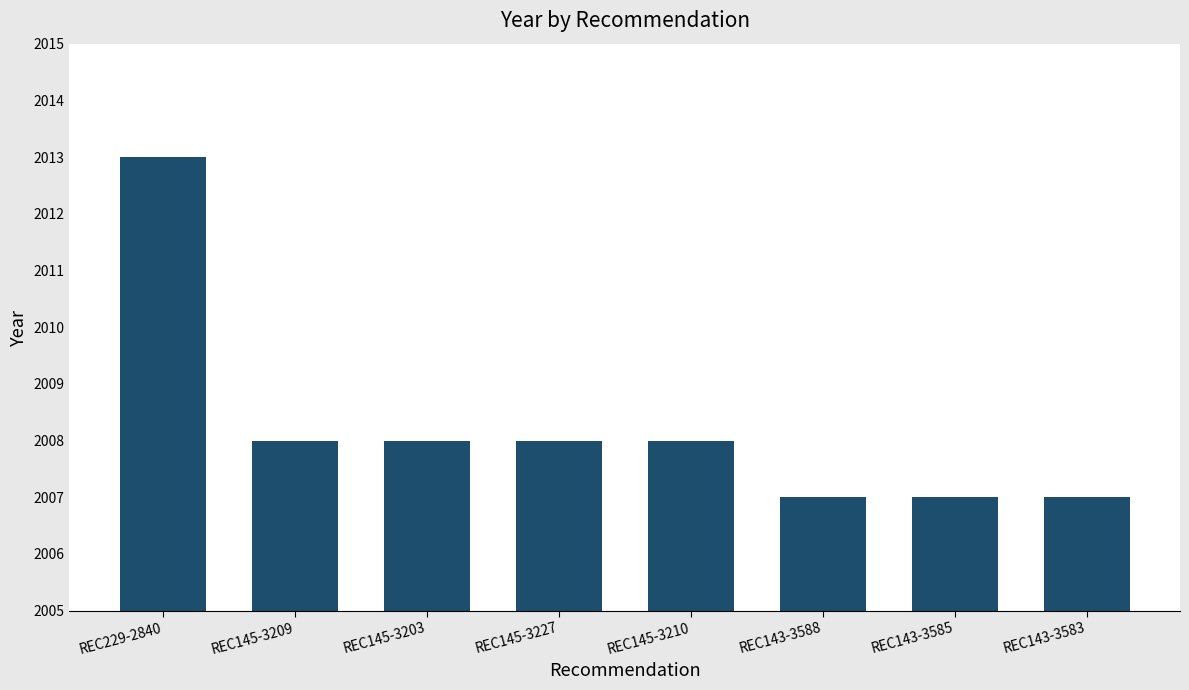

What is the sum of the values at REC145-3227 and REC143-3588?

4015